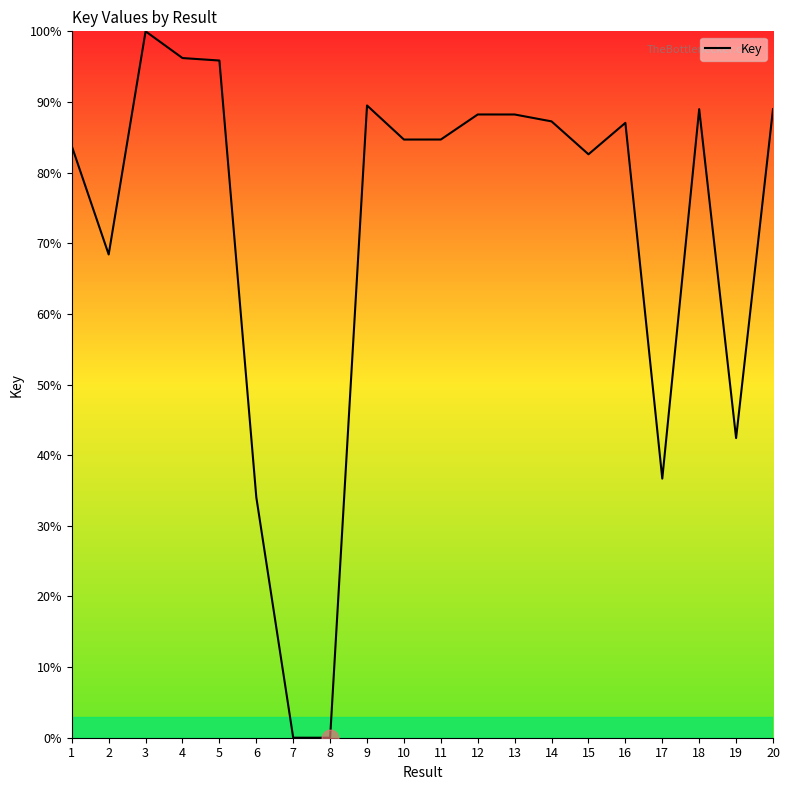

What is the difference between the values at 15 and 16?

4.5